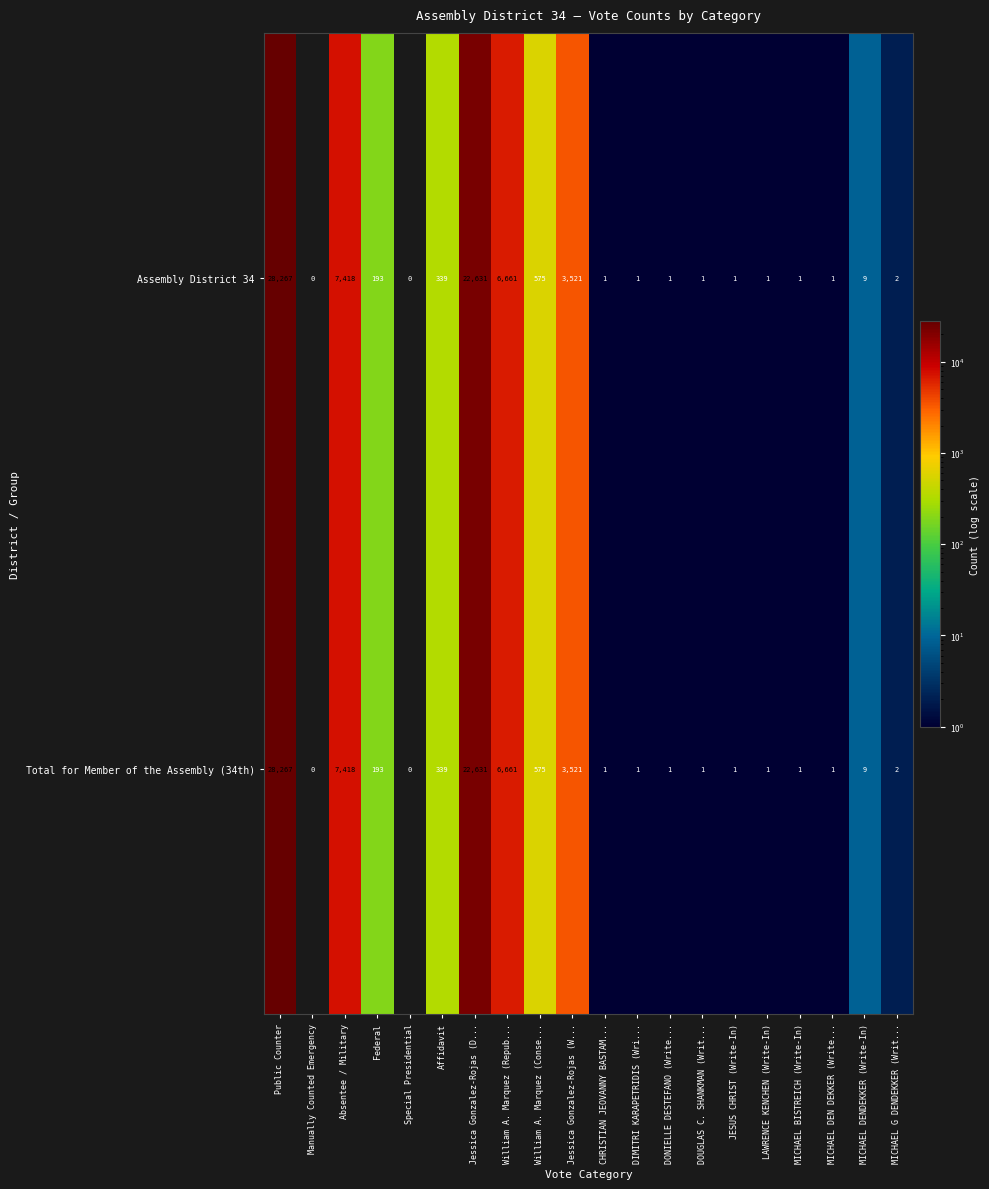

At which label is Total for Member of the Assembly (34th) closest to 14133?

Absentee / Military